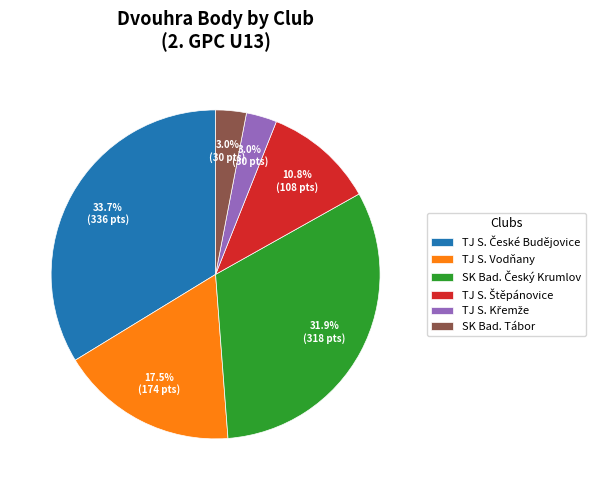

Is there a majority slice in this chart?

No